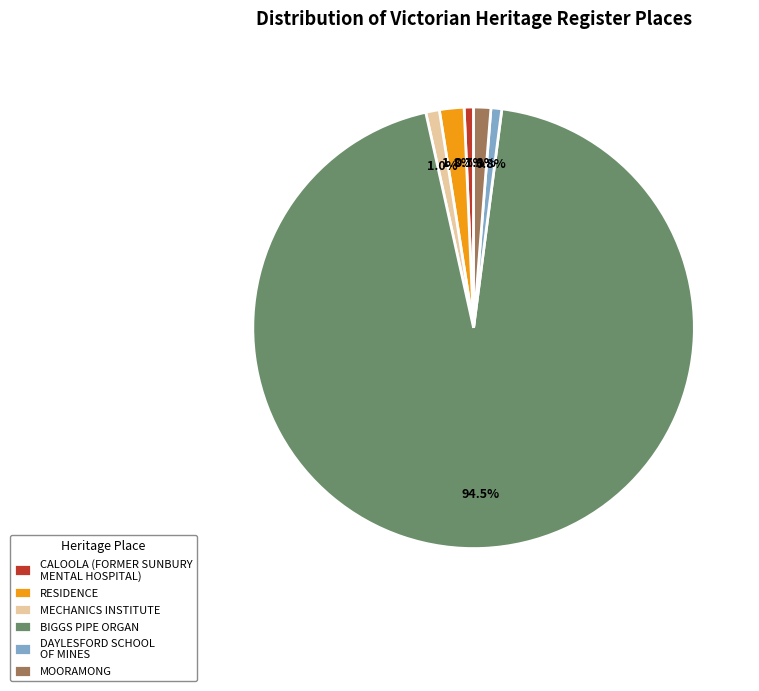

Which slice is the largest?

BIGGS PIPE ORGAN